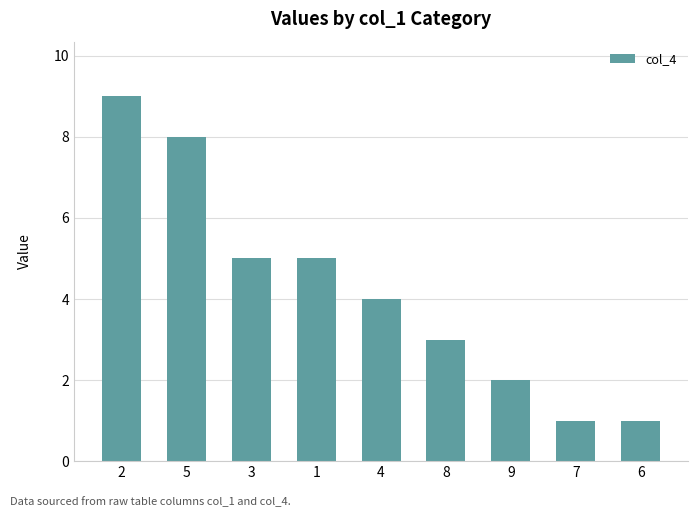

What is the difference between the second highest and minimum values?

7